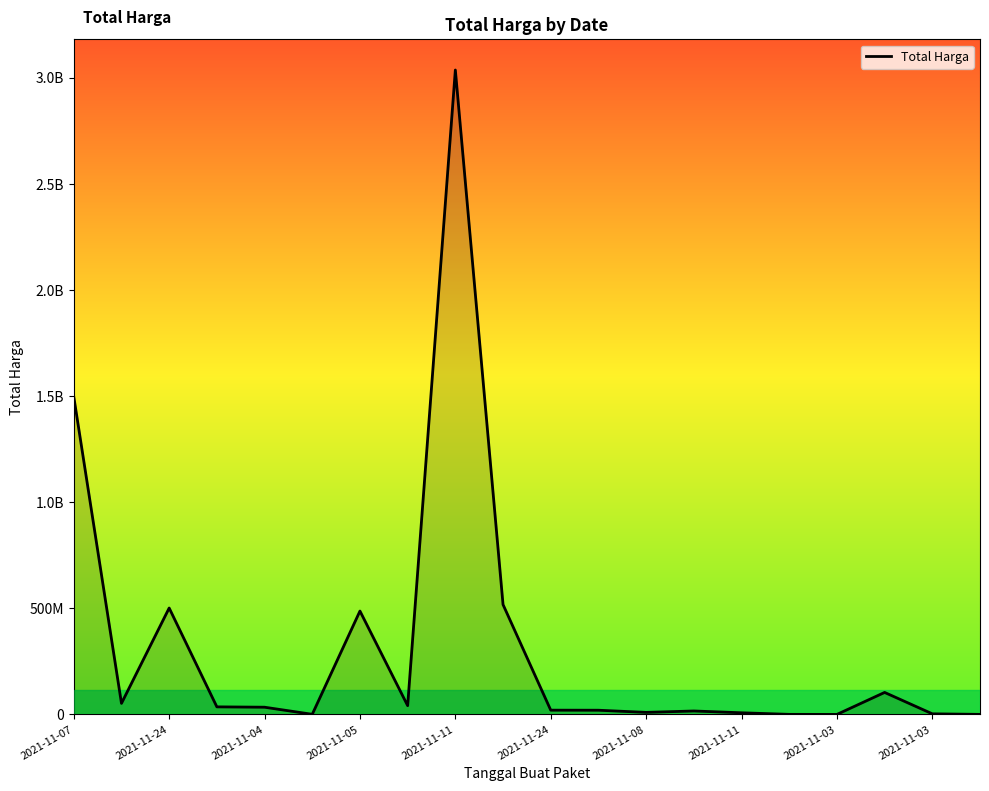

Is this an area chart (filled region under the line)?

Yes